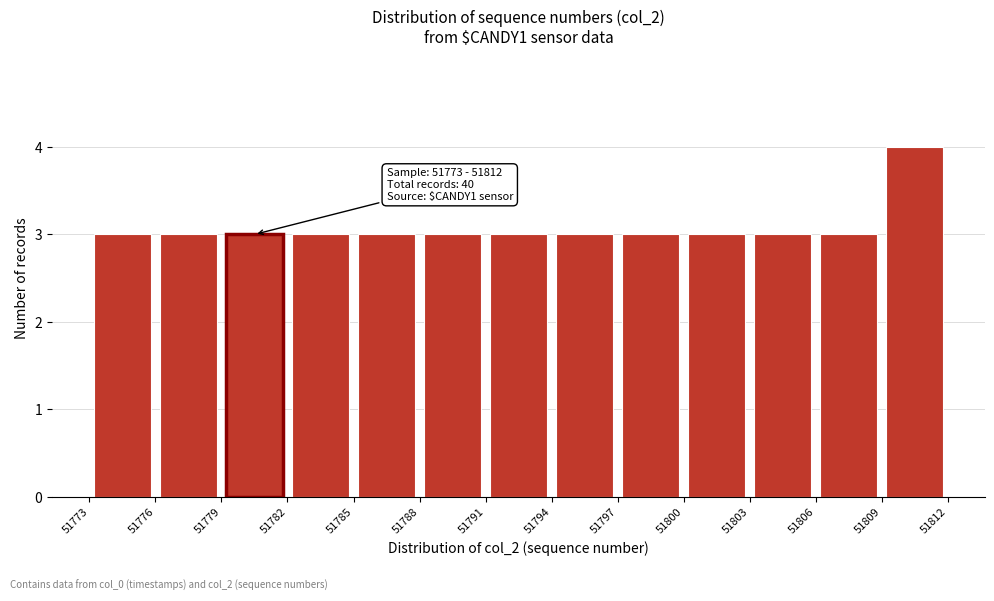

Over which range of the x-axis is the bar tallest?

51809 to 51812